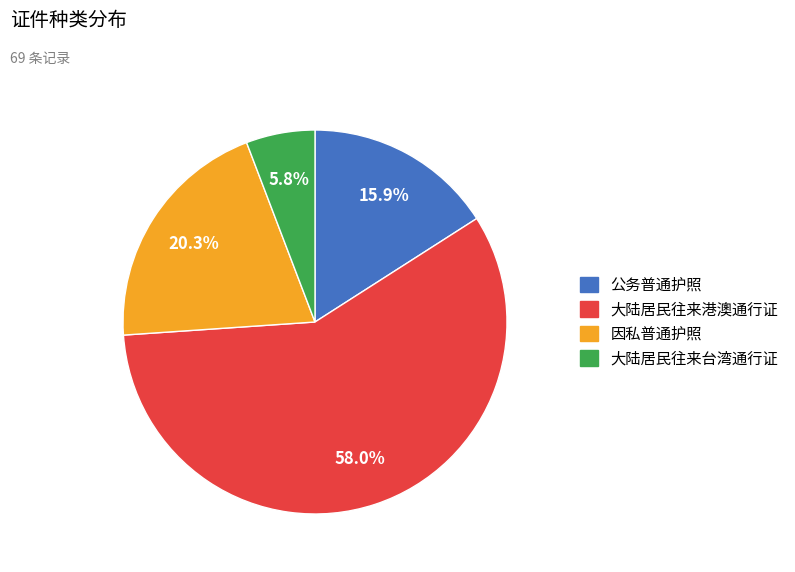

Which slice is the smallest?

大陆居民往来台湾通行证